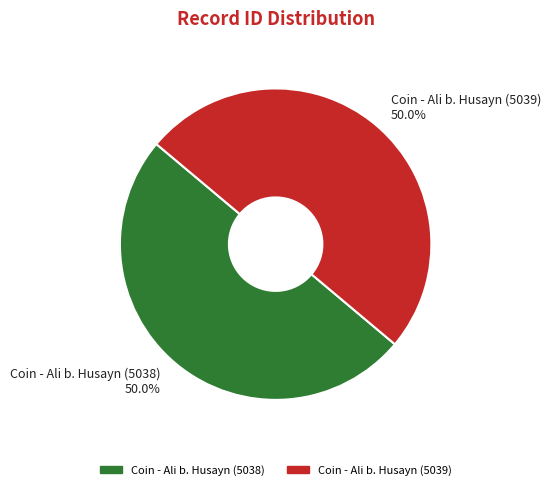

What is the ratio of the value at Coin - Ali b. Husayn (5038) 50.0% to the value at Coin - Ali b. Husayn (5039) 50.0%?

1.0